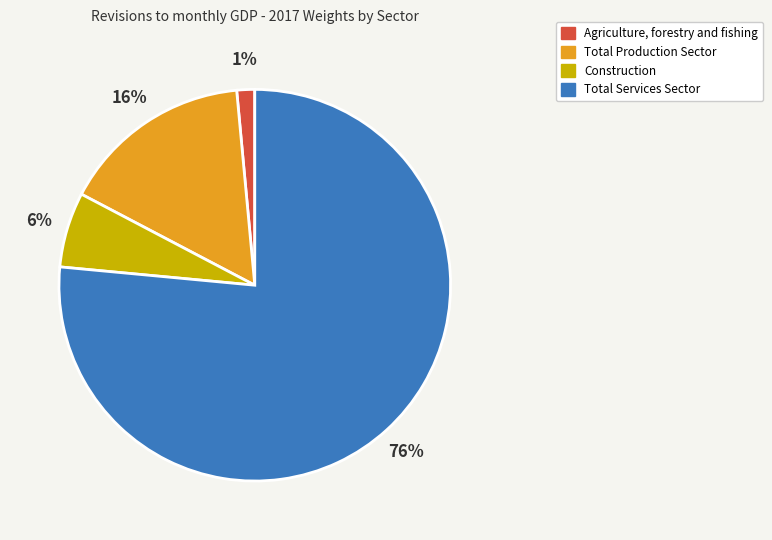

To the nearest percent, what portion does Construction represent?

6%